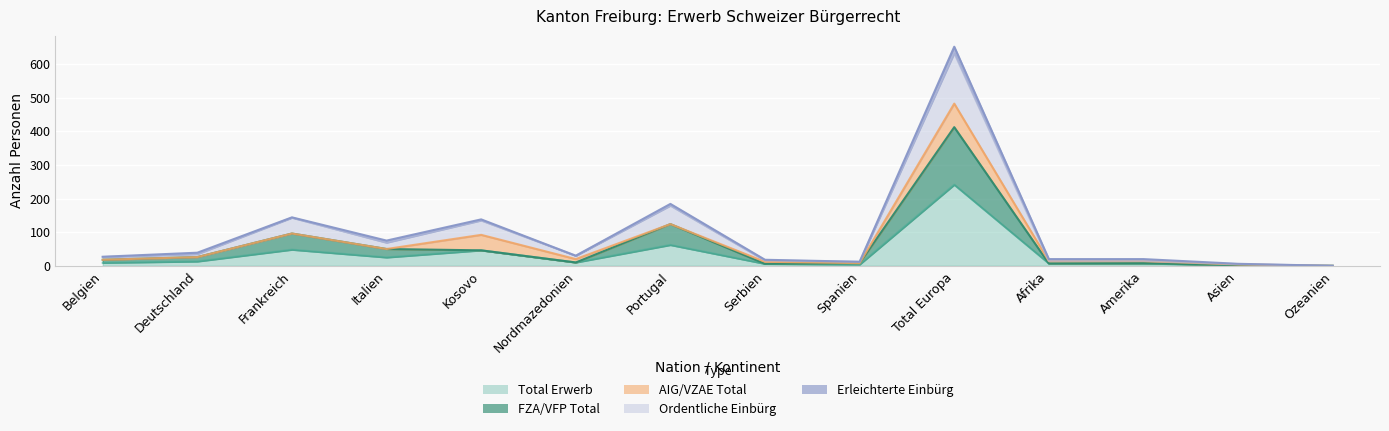

True or false: Total Erwerb and Ordentliche Einbürg cross at least once.

False